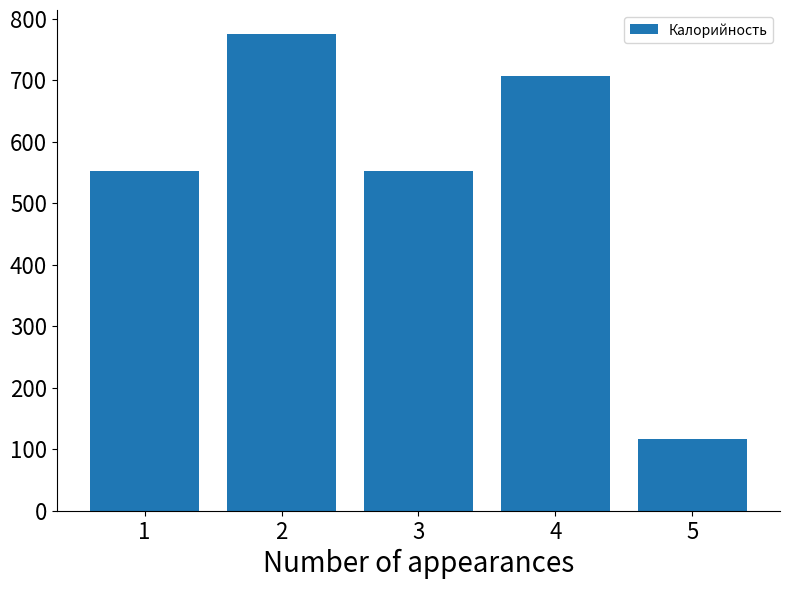

What is the smallest value displayed?

117